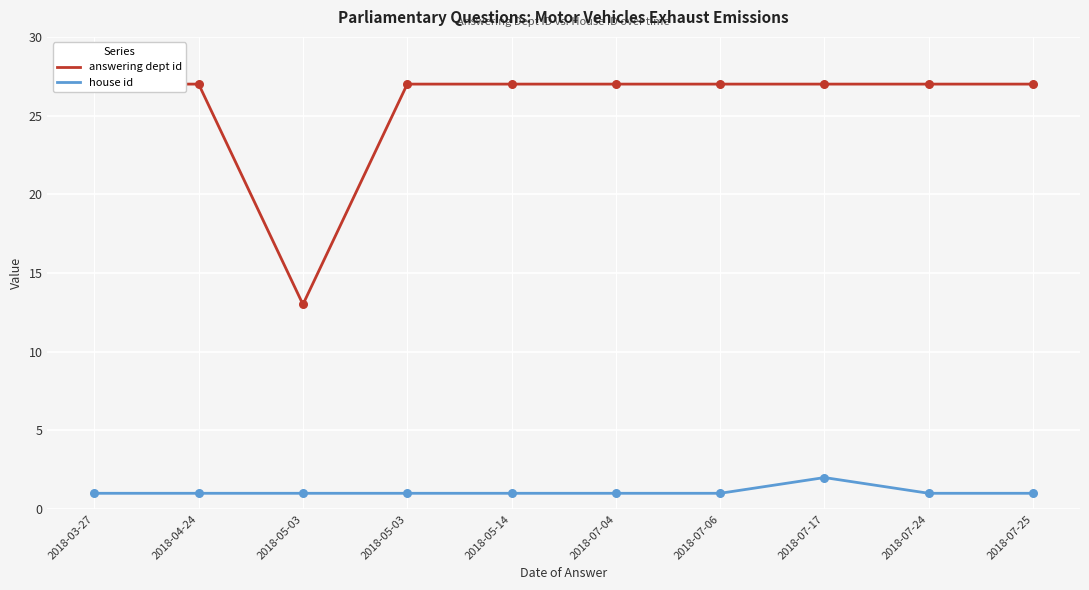

At how many categories does at least one series exceed 2?

10